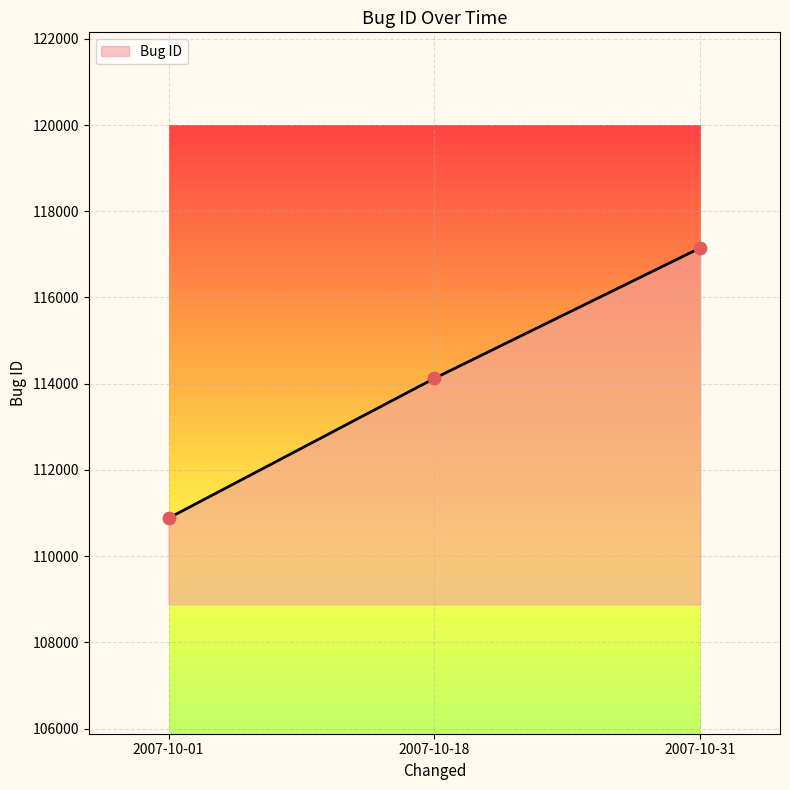

What is the change in value from 2007-10-01 to 2007-10-31?

+6268